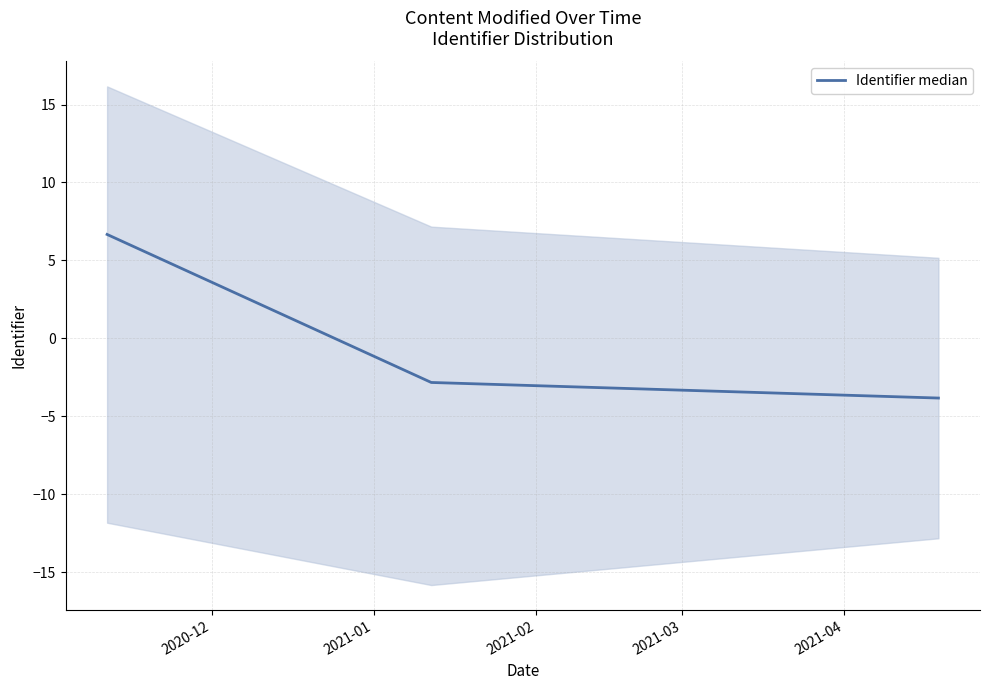

How many values in the Identifier median series exceed -2?

1